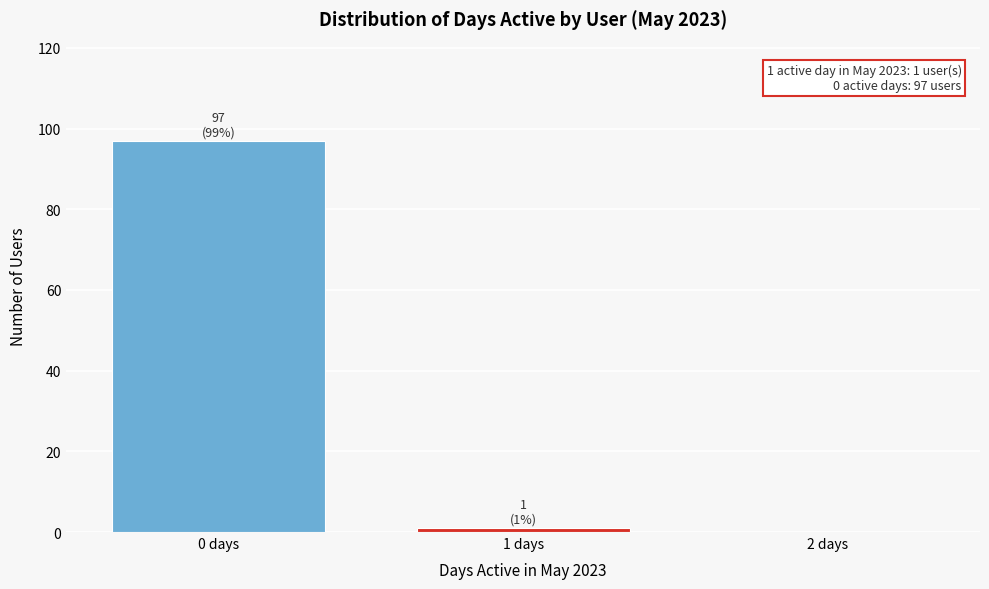

Over which range of the x-axis is the bar tallest?

-0.5 to 0.5